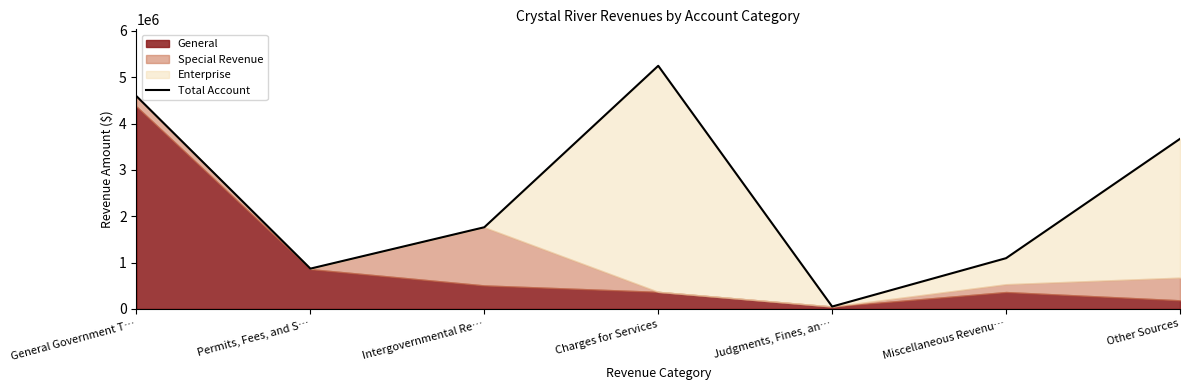

Reading left to right, list all the values displayed in this chart.

4591262	868668	1761865	5246685	50207	1094303	3670165